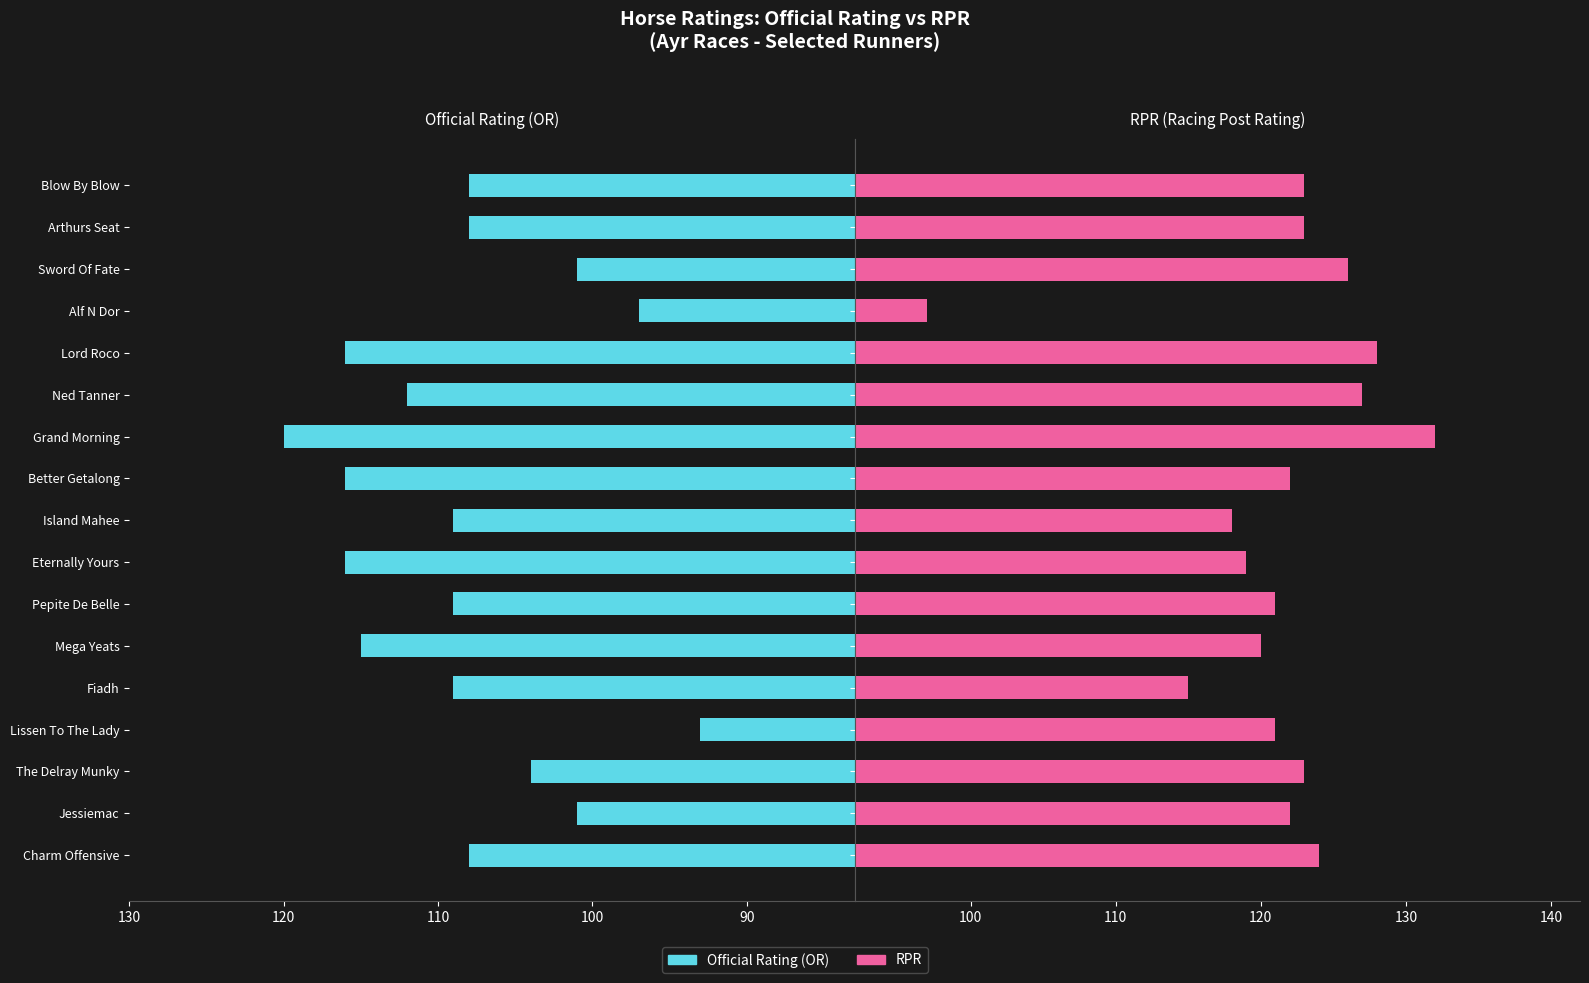

What is the difference between the second highest and minimum values in the Official Rating (OR) series?

23